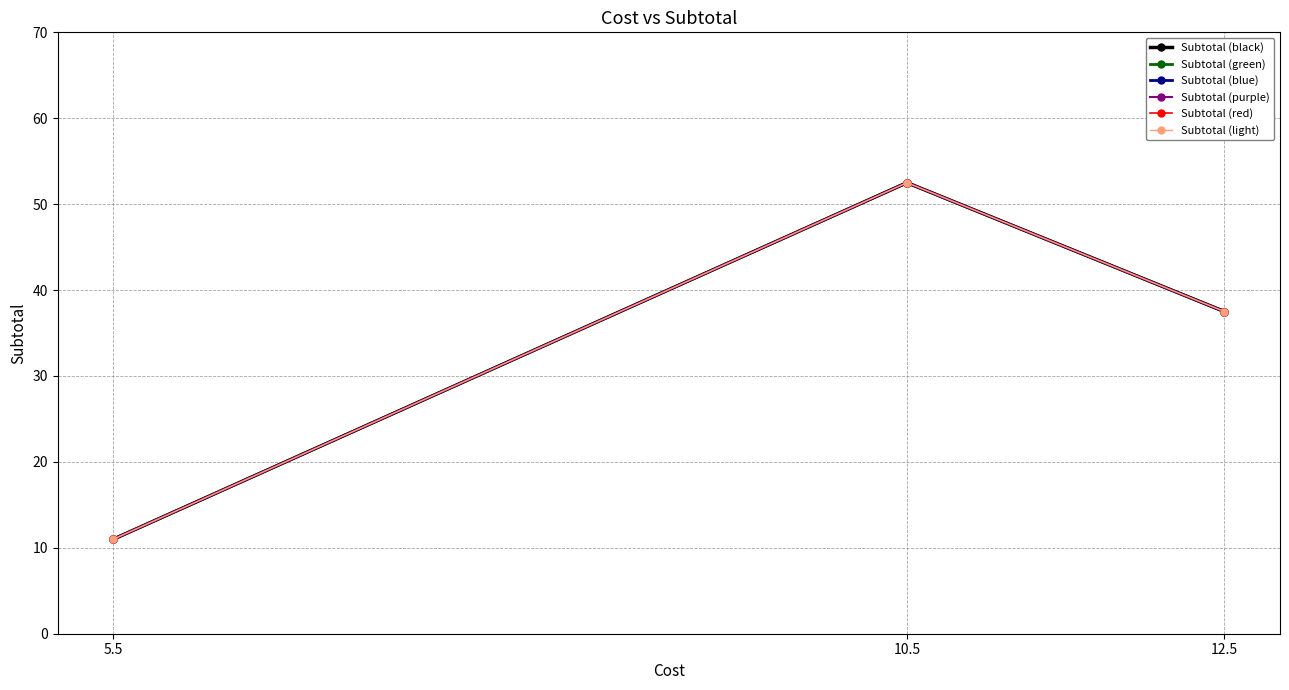

At which label does Subtotal (red) reach its peak?

10.5